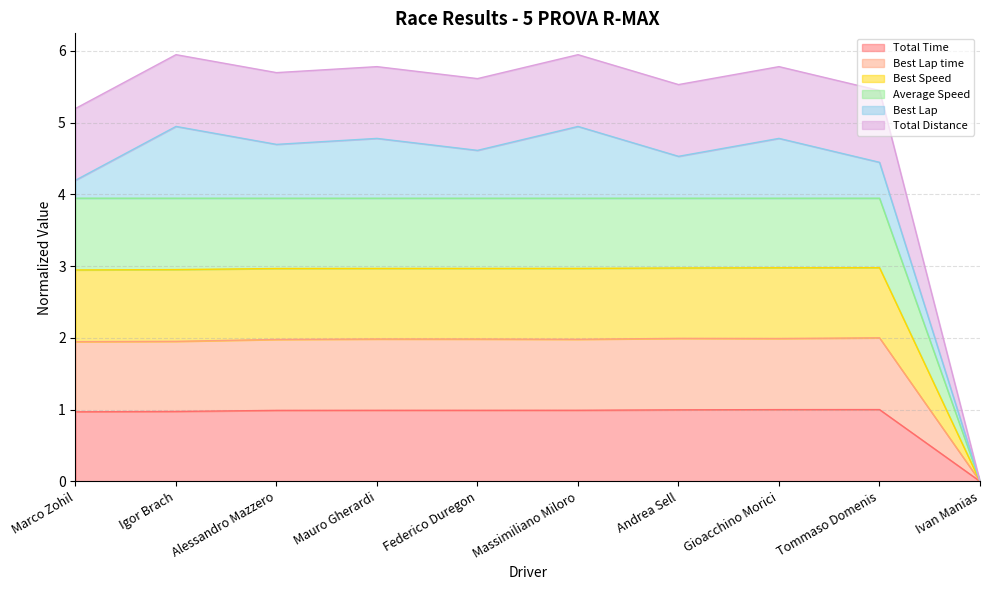

In Average Speed, how many points are higher than both neighbors (excluding endpoints)?

1